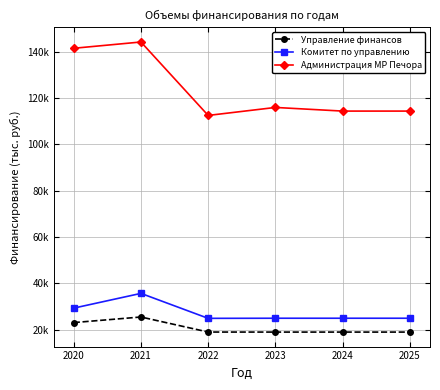

Is the value of Комитет по управлению at 2022 greater than the value of Администрация МР Печора at 2024?

No